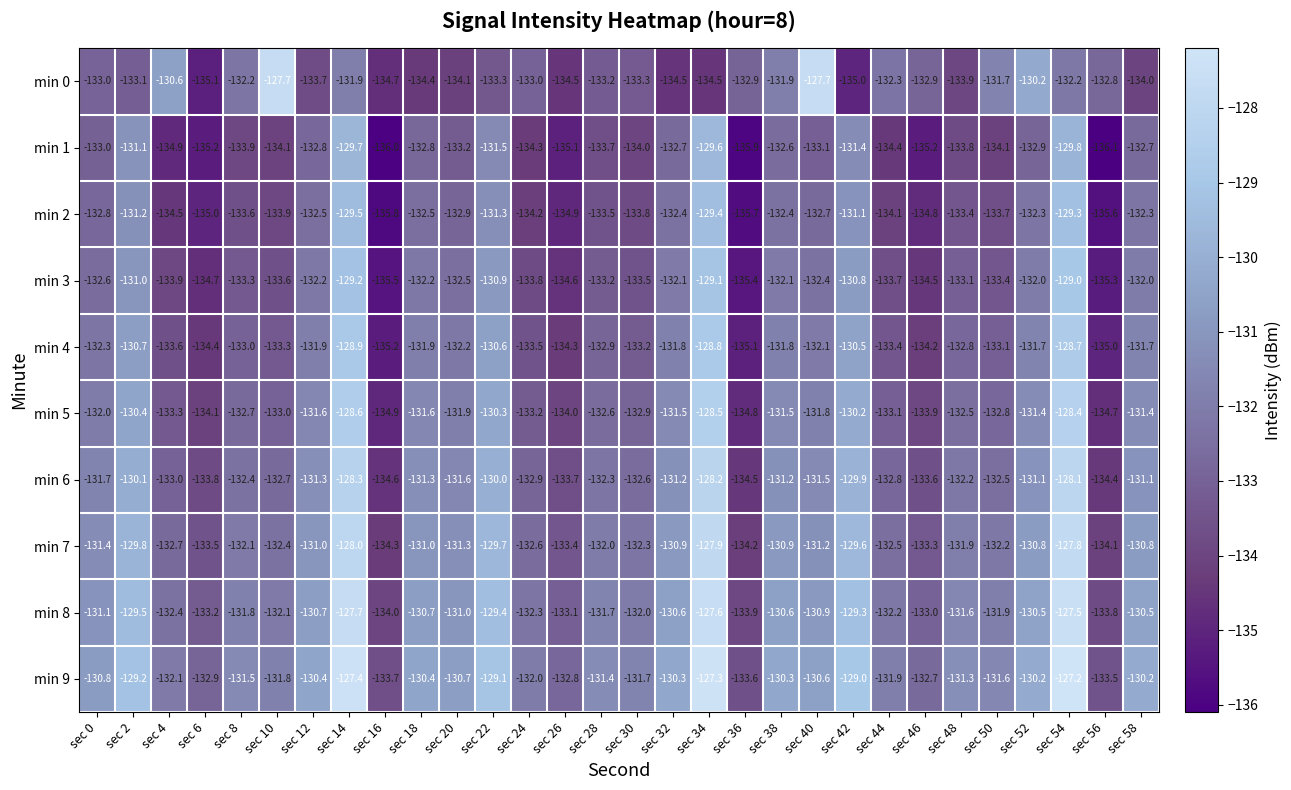

Is it true that min 8 equals -45.9 at sec 24?

False